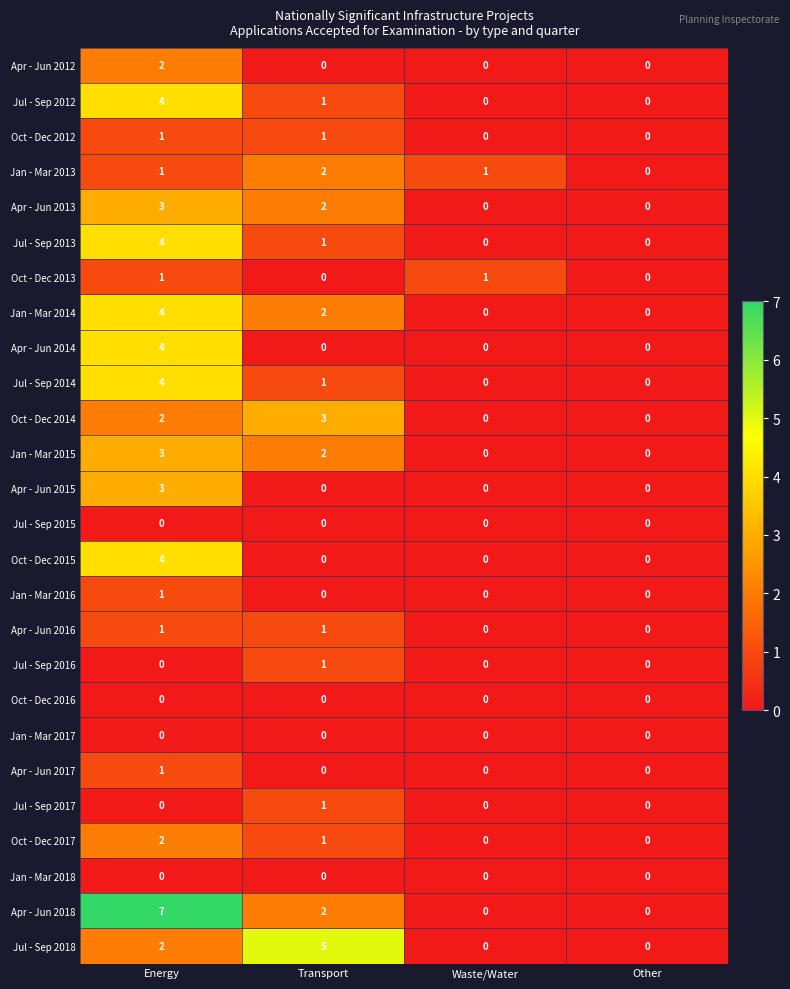

Between Energy and Transport, which series saw the biggest shift?

Apr - Jun 2018